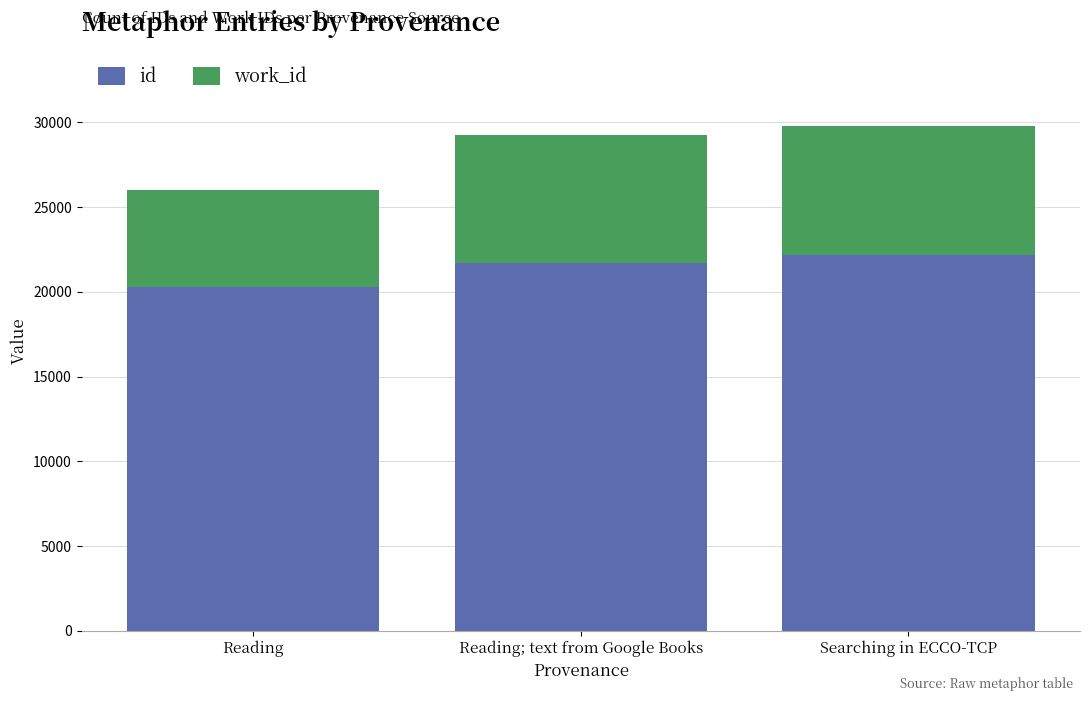

What is the total value across all series at Reading; text from Google Books?

29242